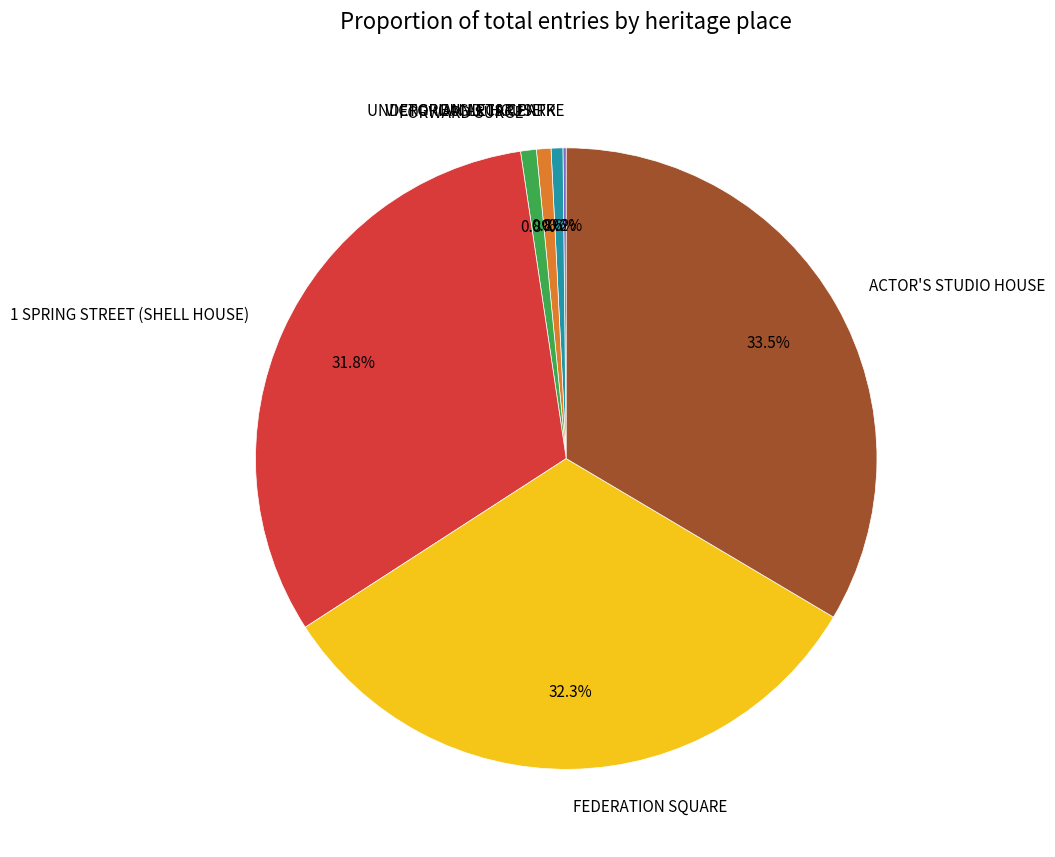

What percentage is the UNDERGROUND CAR PARK slice, to the nearest percent?

1%